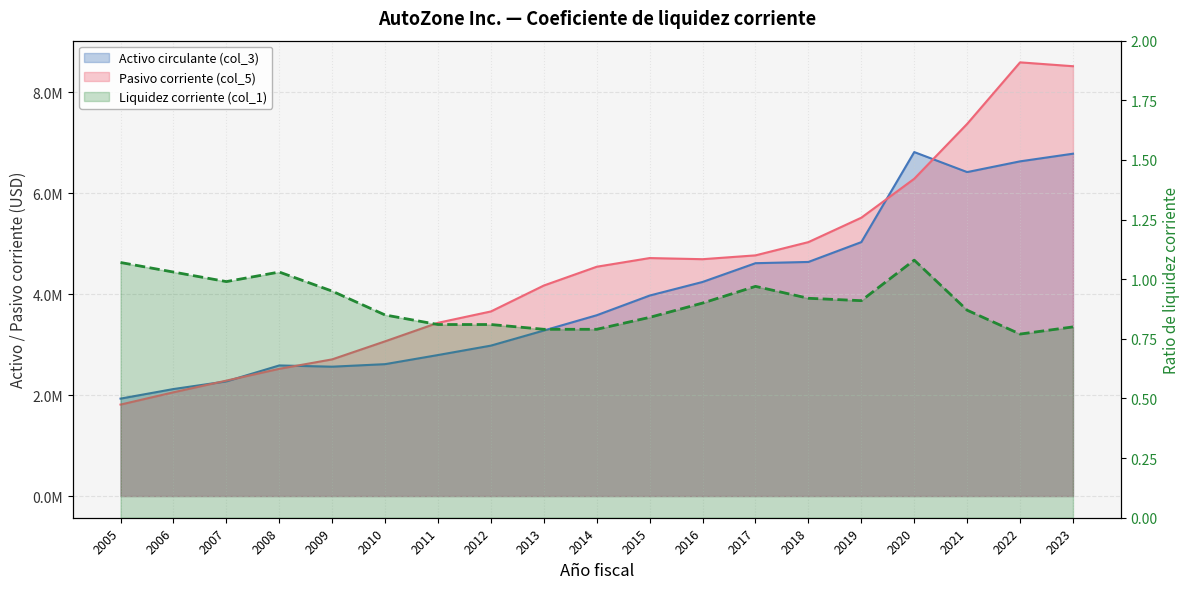

The Liquidez corriente (col_1) series shows 0.8 at 2011. True or false?

True